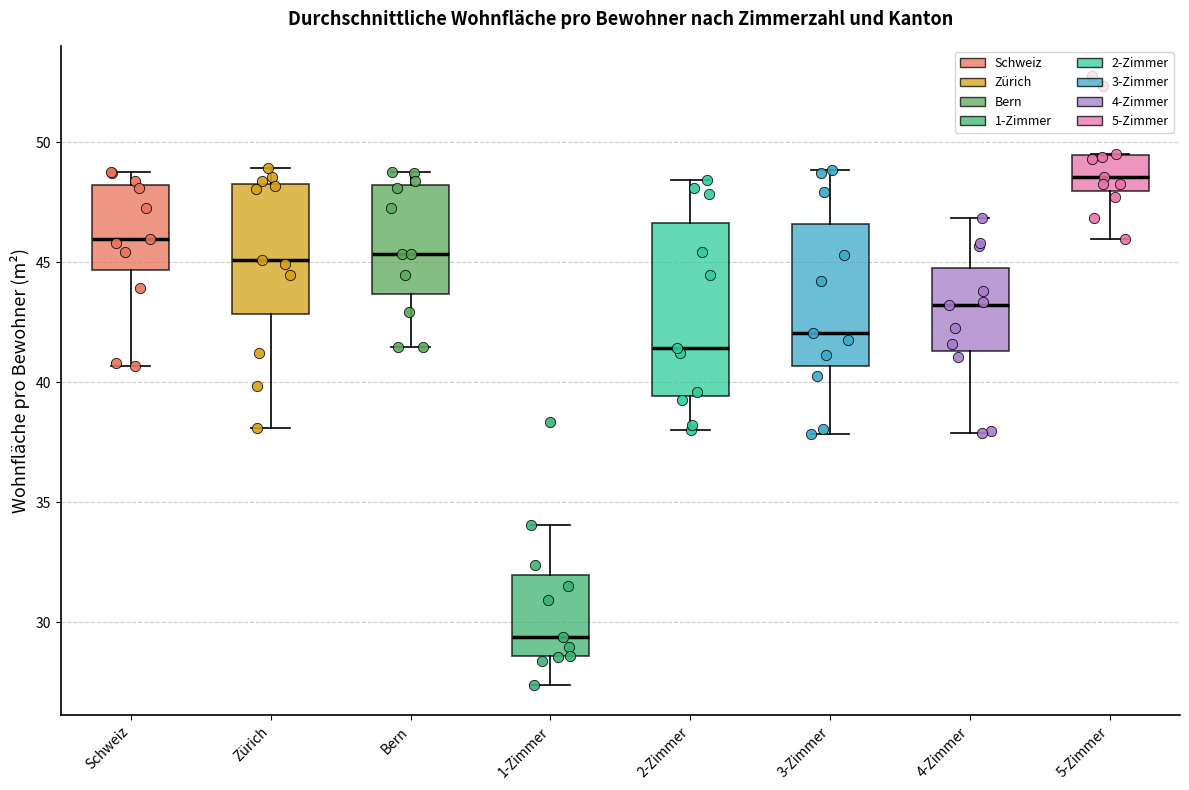

Which box is the tallest, from its lower edge to its upper edge?

2-Zimmer